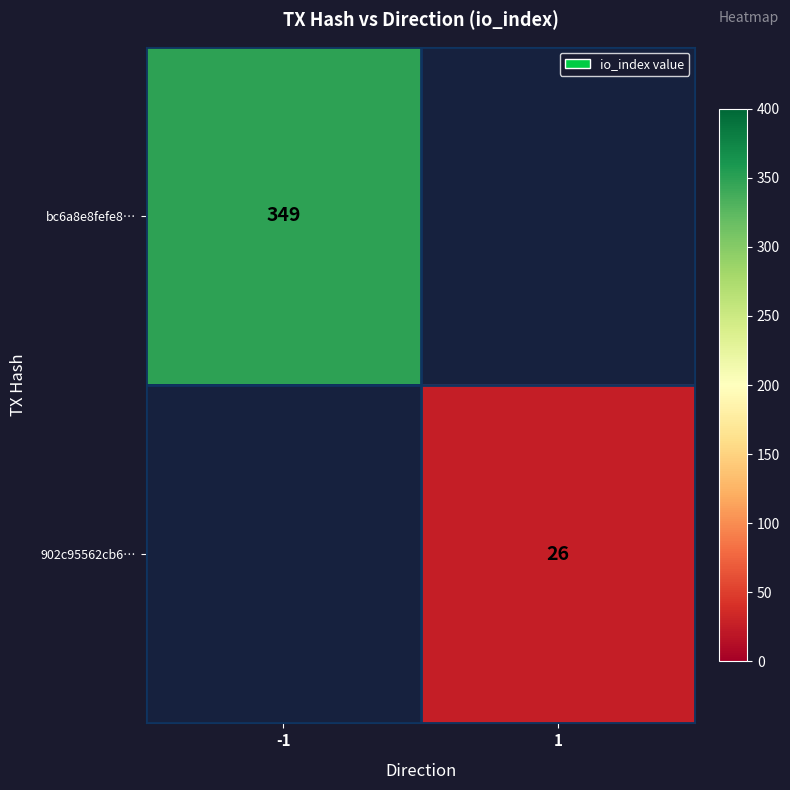

The bc6a8e8fefe8… series shows 83.2 at -1. True or false?

False